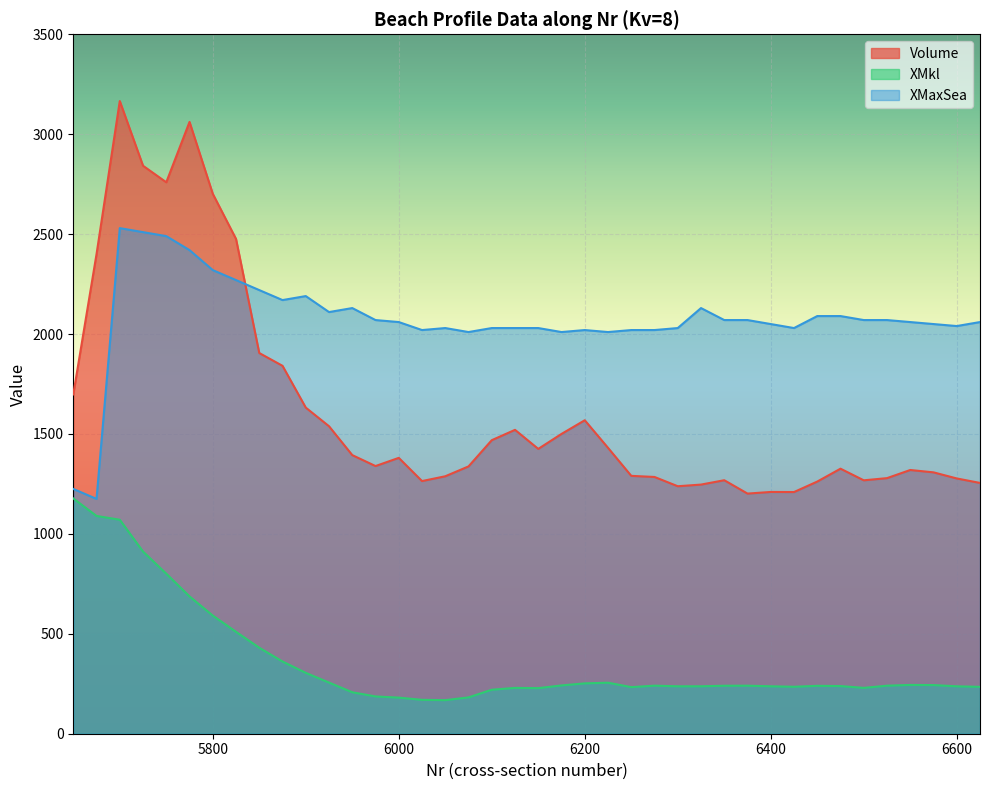

Reading left to right, what are all the values shown in this chart?

Volume: 5650=1697.9	5675=2400.1	5700=3165.8	5725=2842.2	5750=2759.5	5775=3061.4	5800=2701.8	5825=2475.8	5850=1905.0	5875=1841.0	5900=1631.9	5925=1538.7	5950=1394.2	5975=1339.5	6000=1380.4	6025=1264.3	6050=1288.3	6075=1337.6	6100=1468.9	6125=1520.6	6150=1425.3	6175=1500.2	6200=1568.6	6225=1430.6	6250=1290.4	6275=1284.8	6300=1238.4	6325=1246.7	6350=1268.5	6375=1201.6	6400=1209.8	6425=1209.3	6450=1261.8	6475=1326.2	6500=1268.1	6525=1279.0	6550=1319.7	6575=1307.9	6600=1277.4	6625=1255.0
XMkl: 5650=1177.3	5675=1089.7	5700=1070.8	5725=911.6	5750=800.8	5775=687.1	5800=591.2	5825=509.8	5850=430.2	5875=361.3	5900=304.6	5925=255.9	5950=207.4	5975=186.6	6000=180.7	6025=169.6	6050=168.0	6075=181.7	6100=220.1	6125=229.3	6150=228.1	6175=241.7	6200=252.0	6225=255.2	6250=233.2	6275=240.5	6300=237.4	6325=237.4	6350=240.1	6375=240.3	6400=237.4	6425=235.0	6450=239.7	6475=238.5	6500=229.4	6525=240.4	6550=244.1	6575=243.5	6600=237.2	6625=234.6
XMaxSea: 5650=1225.0	5675=1175.0	5700=2530.0	5725=2510.0	5750=2490.0	5775=2420.0	5800=2320.0	5825=2270.0	5850=2220.0	5875=2170.0	5900=2190.0	5925=2110.0	5950=2130.0	5975=2070.0	6000=2060.0	6025=2020.0	6050=2030.0	6075=2010.0	6100=2030.0	6125=2030.0	6150=2030.0	6175=2010.0	6200=2020.0	6225=2010.0	6250=2020.0	6275=2020.0	6300=2030.0	6325=2130.0	6350=2070.0	6375=2070.0	6400=2050.0	6425=2030.0	6450=2090.0	6475=2090.0	6500=2070.0	6525=2070.0	6550=2060.0	6575=2050.0	6600=2040.0	6625=2060.0